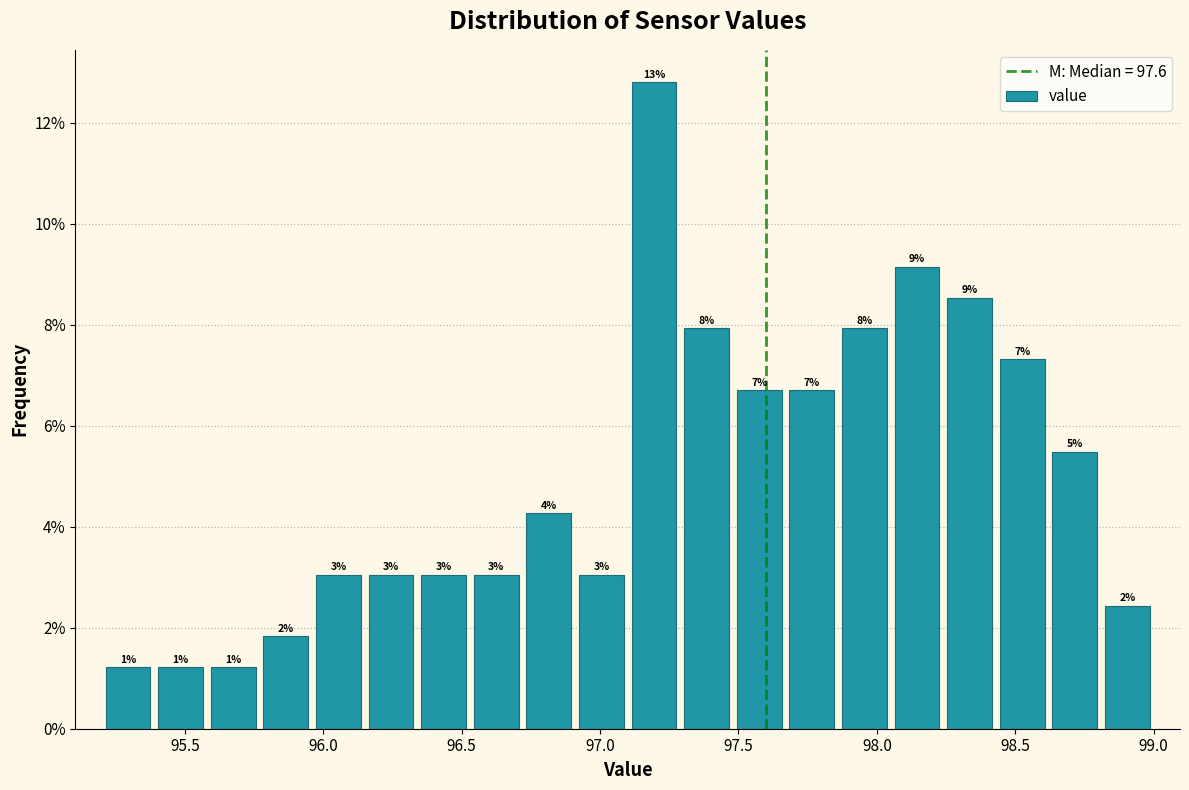

Around what value on the x-axis is the tallest bar? Give the approximate position of its centre, as read against the axis.

97.20